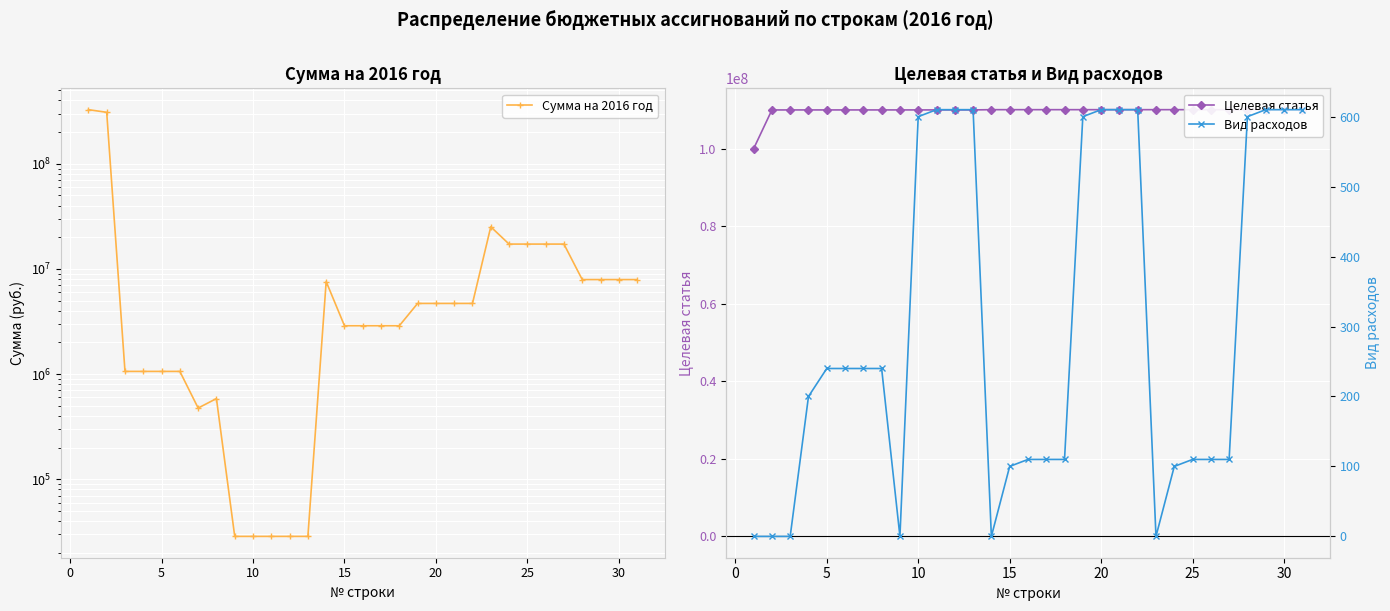

What are all the series names shown in the legend?

Сумма на 2016 год, Целевая статья, Вид расходов